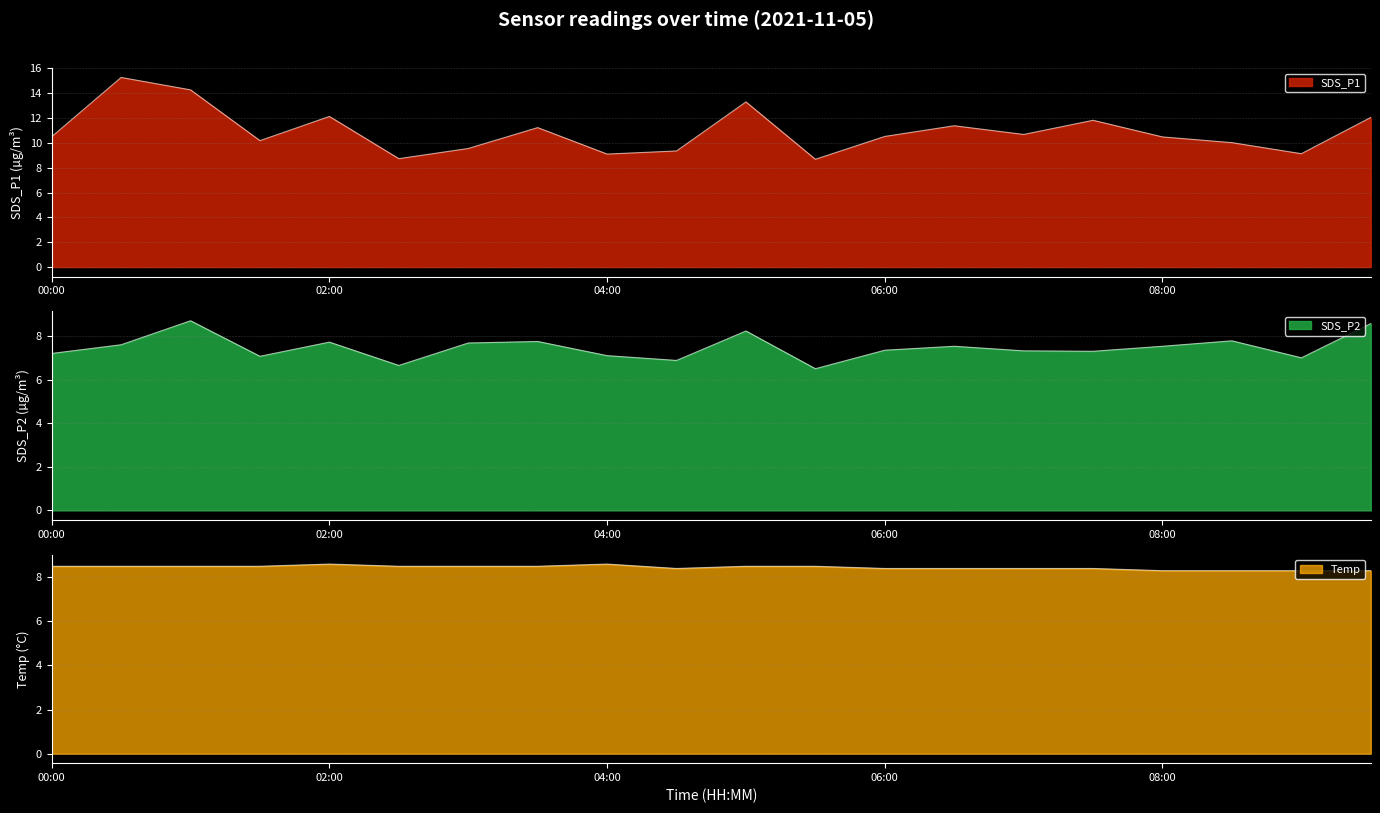

Count the number of categories in the chart.

20